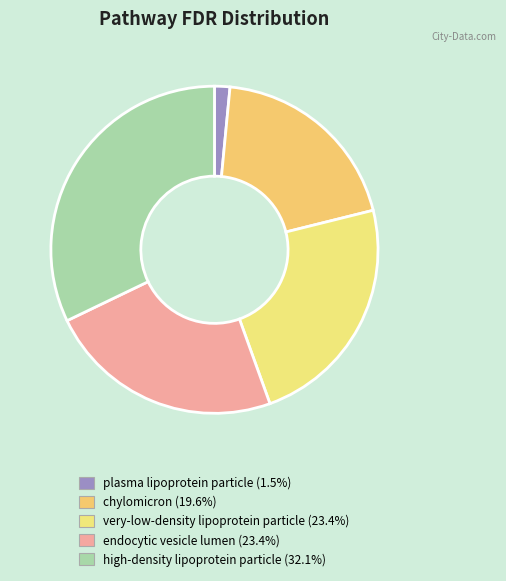

True or false: chylomicron accounts for 20% of the total.

True